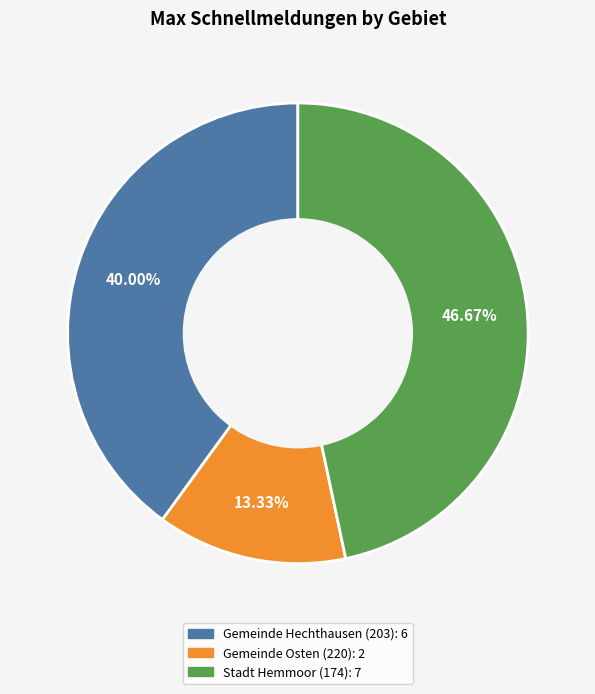

To the nearest percent, what portion does Stadt Hemmoor (174) represent?

47%